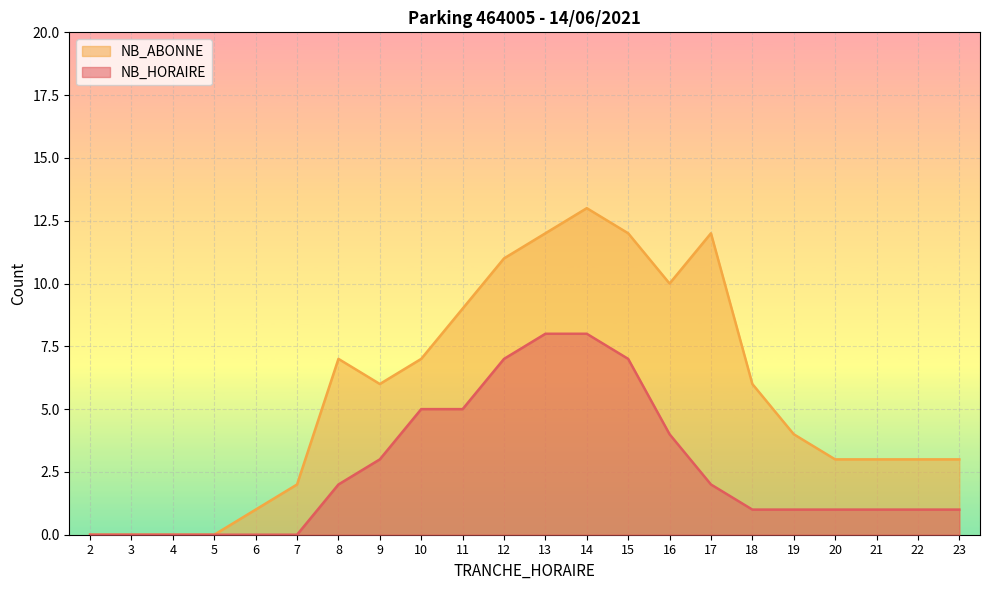

What is the total value across all series at 9?

9